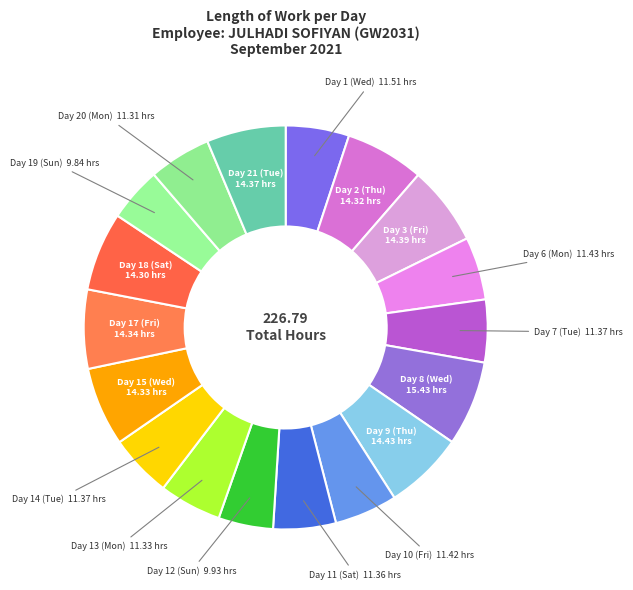

Combined, do Day 6 (Mon) and Day 2 (Thu) account for over 50%?

No